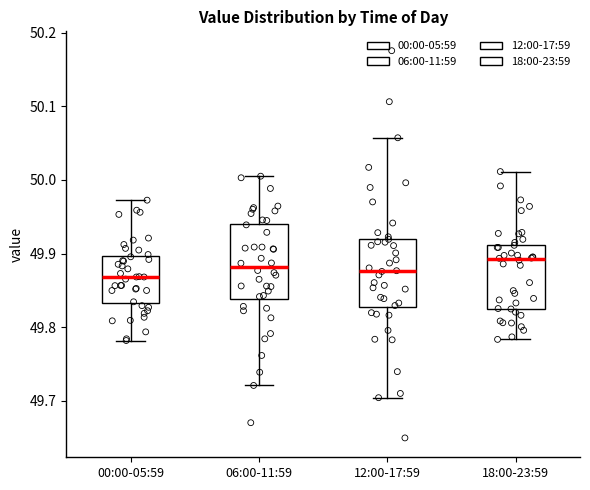

Reading left to right, read every box against the y-axis: the position of its median line, the range the box covers, and the ends of its whiskers. The values are not printed on the chart, so give them approximately, as read against the axis.

00:00-05:59: median 49.87, box 49.83 to 49.90, whiskers 49.78 to 49.97
06:00-11:59: median 49.88, box 49.84 to 49.94, whiskers 49.72 to 50.01
12:00-17:59: median 49.88, box 49.83 to 49.92, whiskers 49.70 to 50.06
18:00-23:59: median 49.89, box 49.83 to 49.91, whiskers 49.78 to 50.01